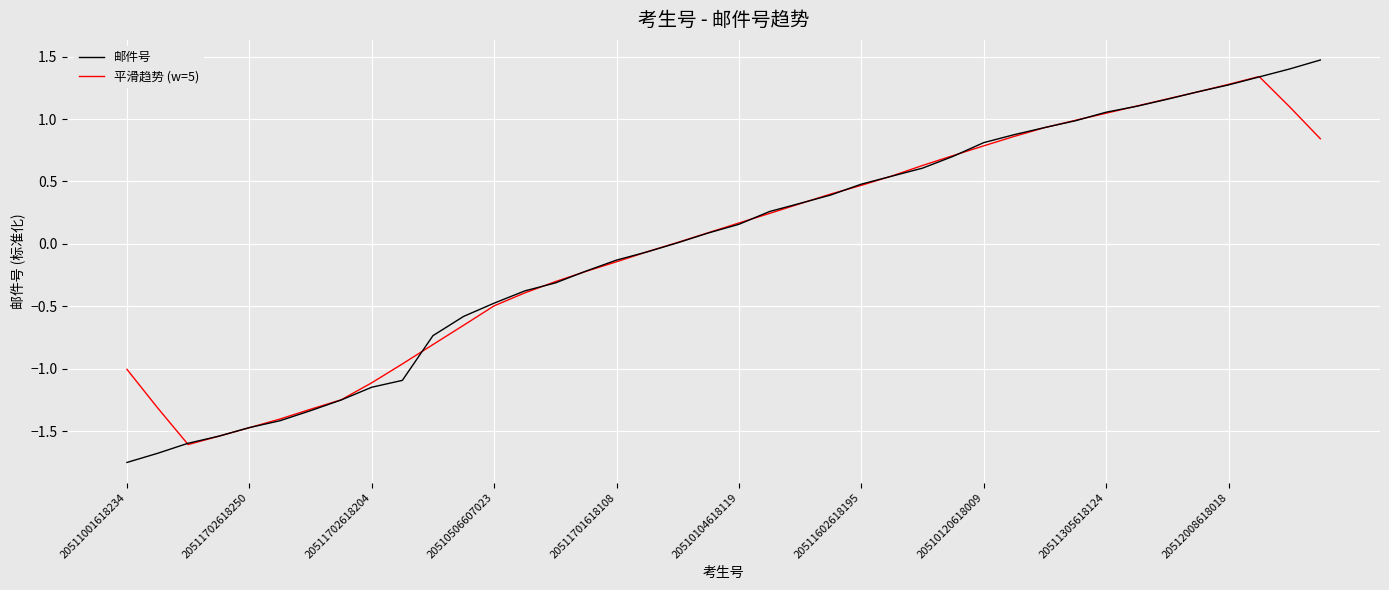

What is the highest value of the 邮件号 series?

1.5